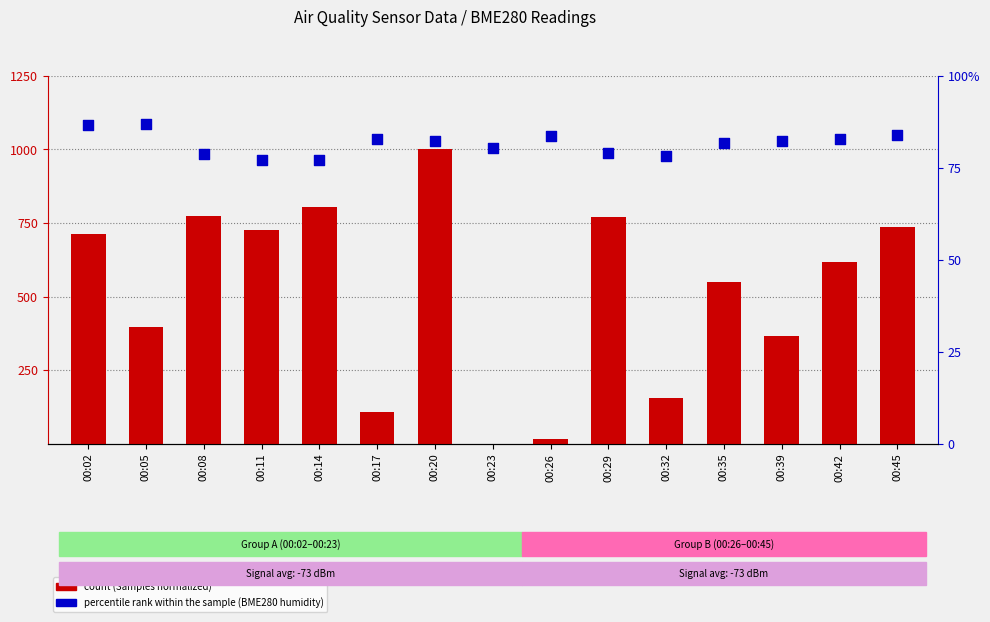

Which series has the widest spread of Y values?

count